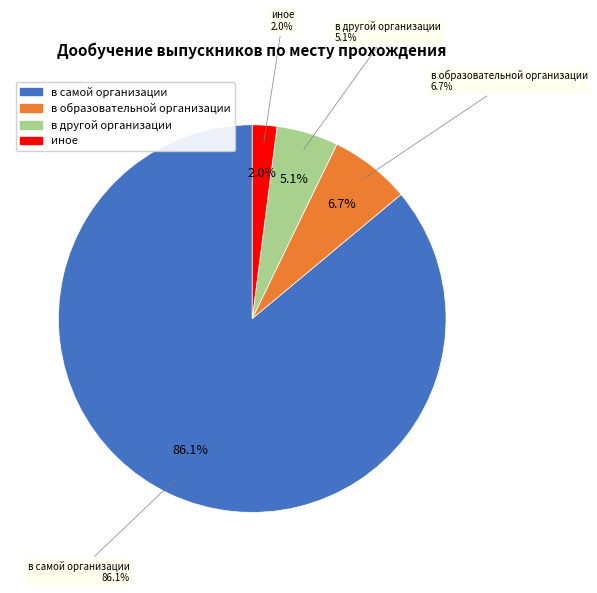

What is the majority slice?

в самой организации